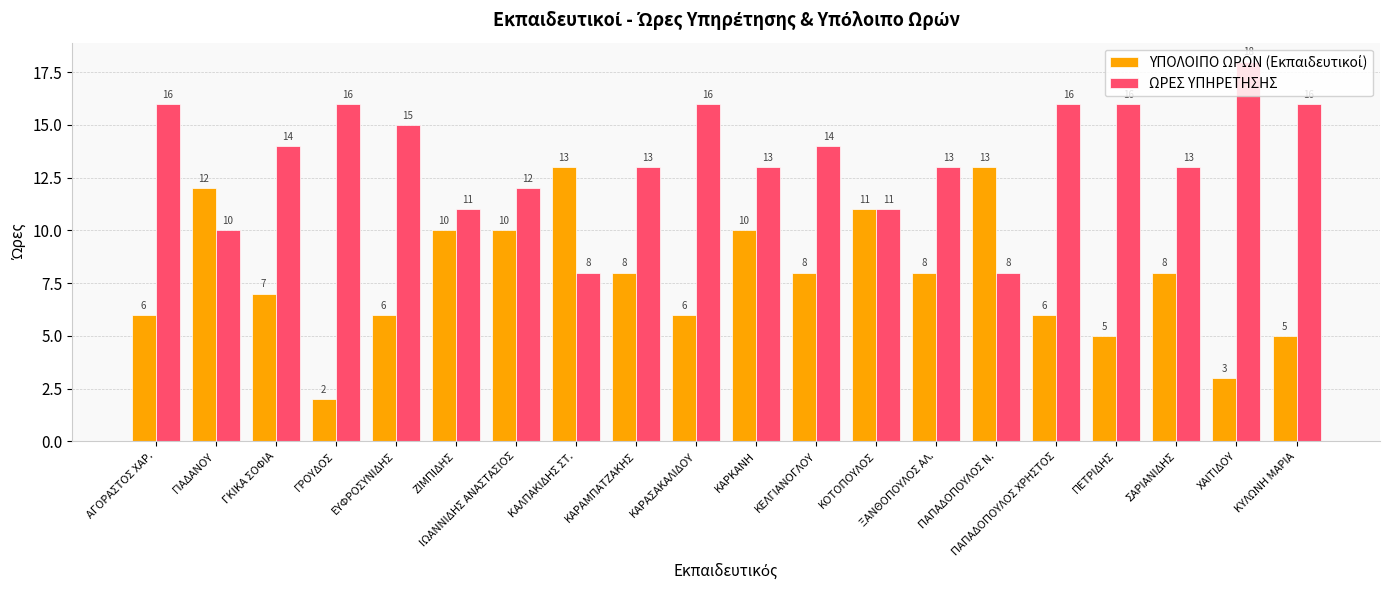

The ΩΡΕΣ ΥΠΗΡΕΤΗΣΗΣ series shows 15 at ΕΥΦΡΟΣΥΝΙΔΗΣ. True or false?

True